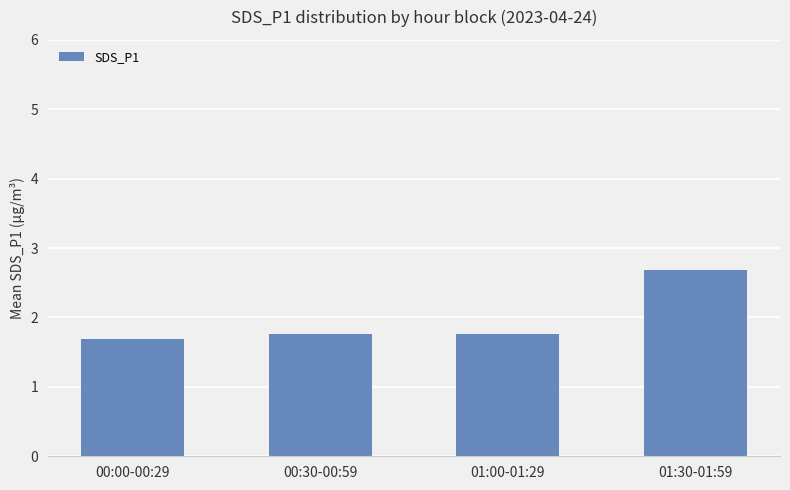

What is the average value?

2.0